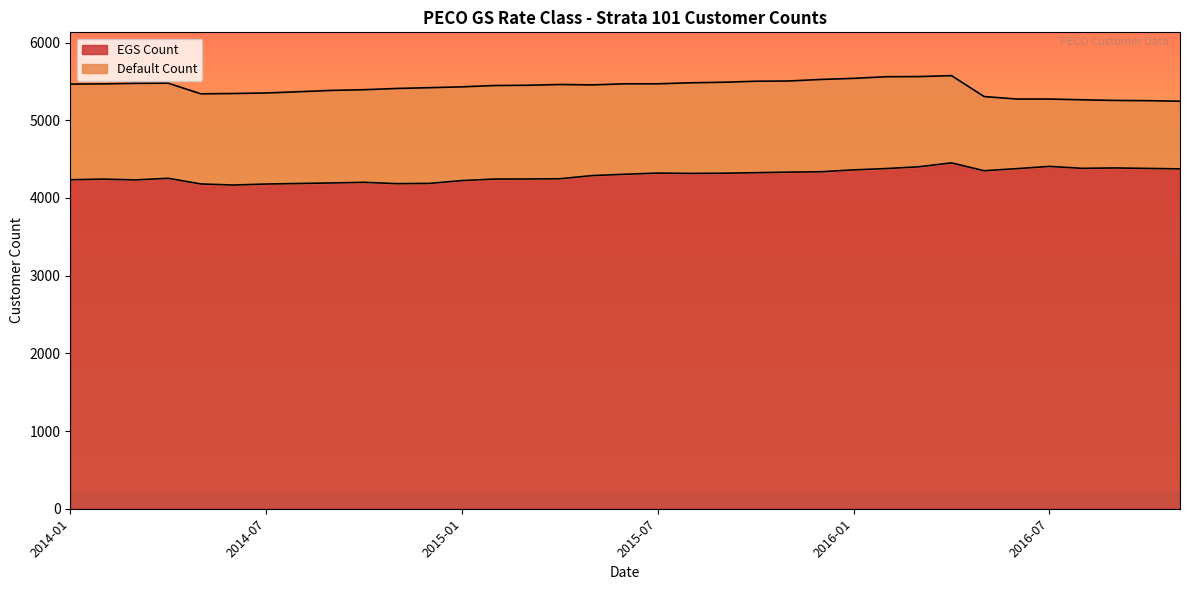

What is the label of the 8th point from the right?

2016-04